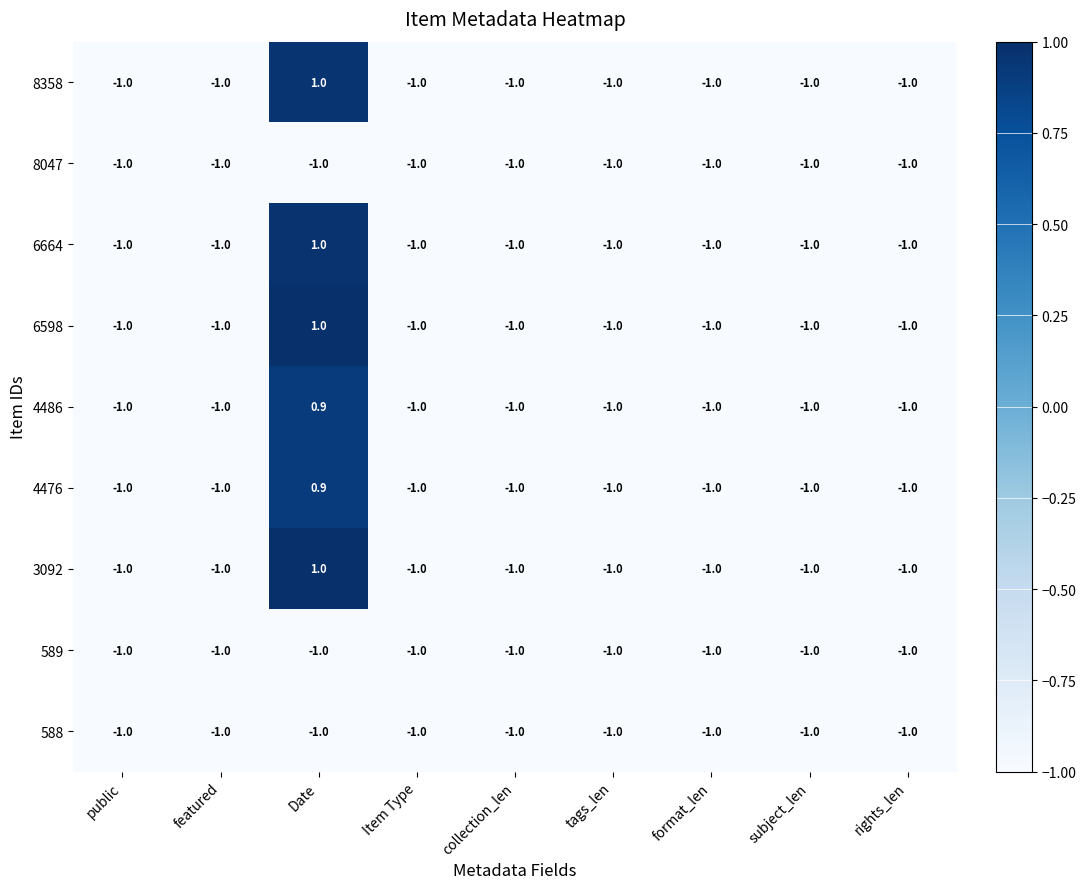

Count the 6598 values in the range -1 to 0.

8